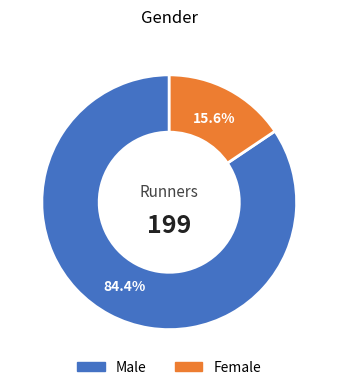

Is it true that Male is 70% of the pie?

False